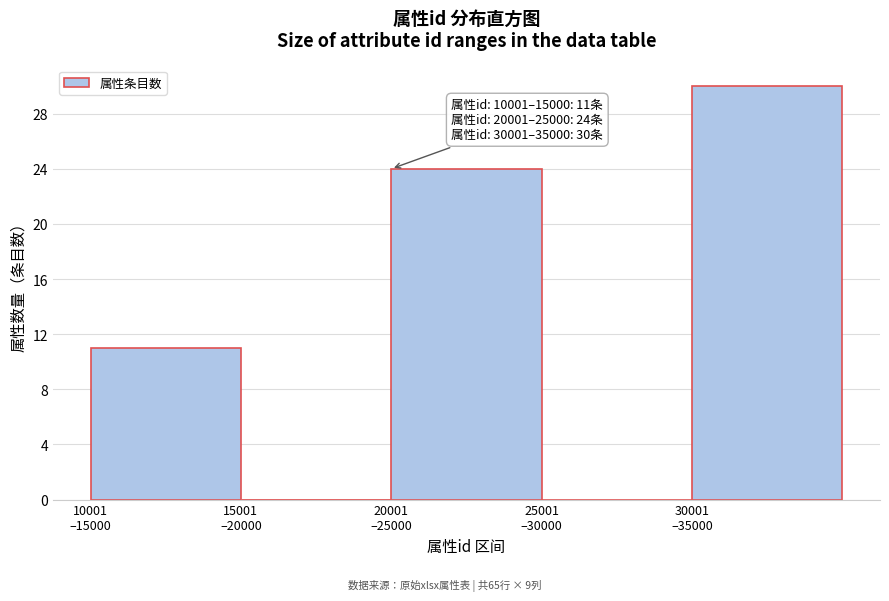

What is the sum of all values?

65